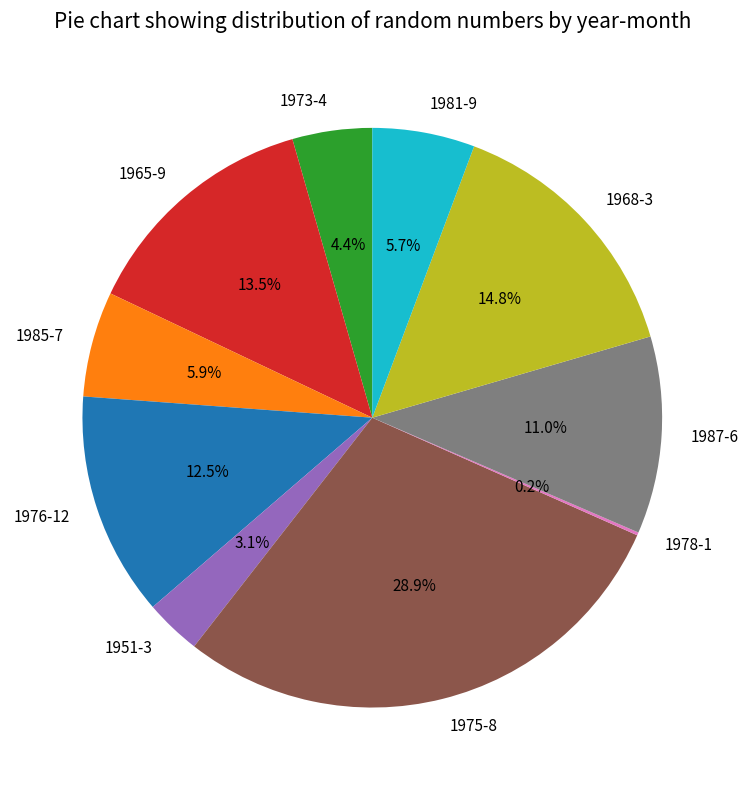

The 1968-3 slice represents 15% of the pie. True or false?

True